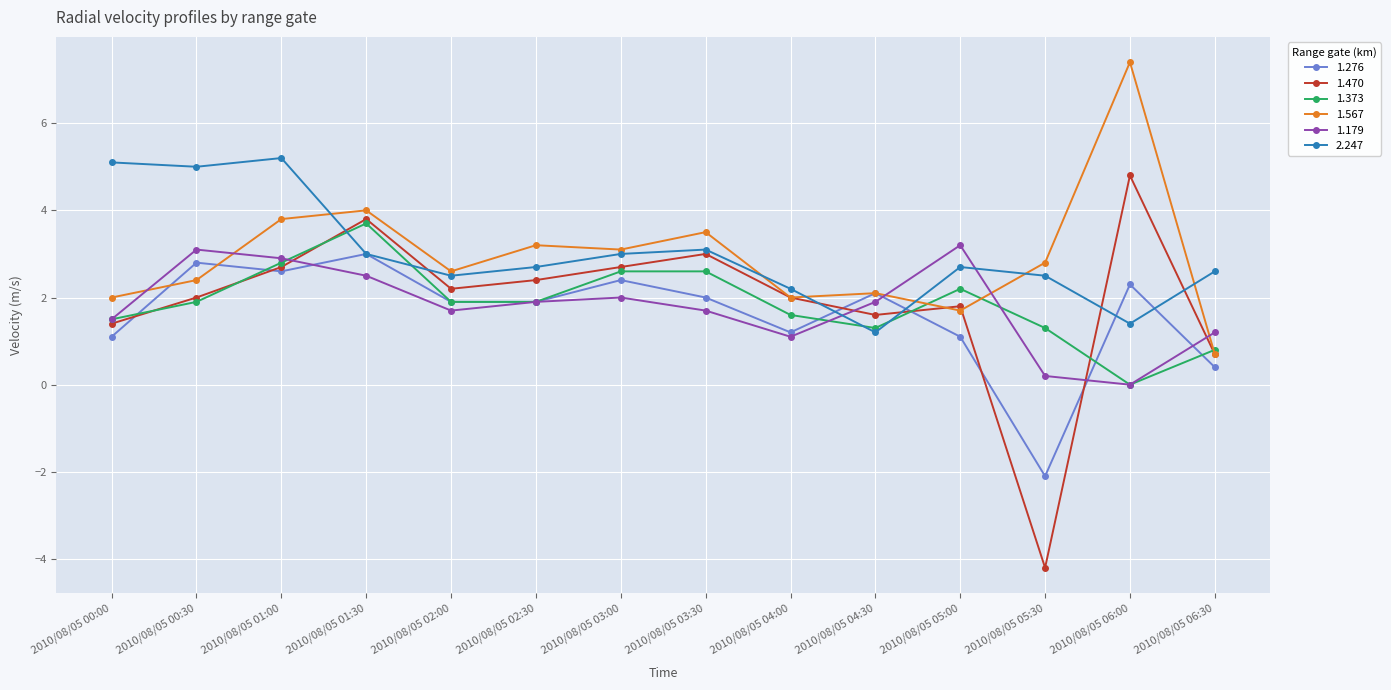

What is the label of the 5th point from the left?

2010/08/05 02:00